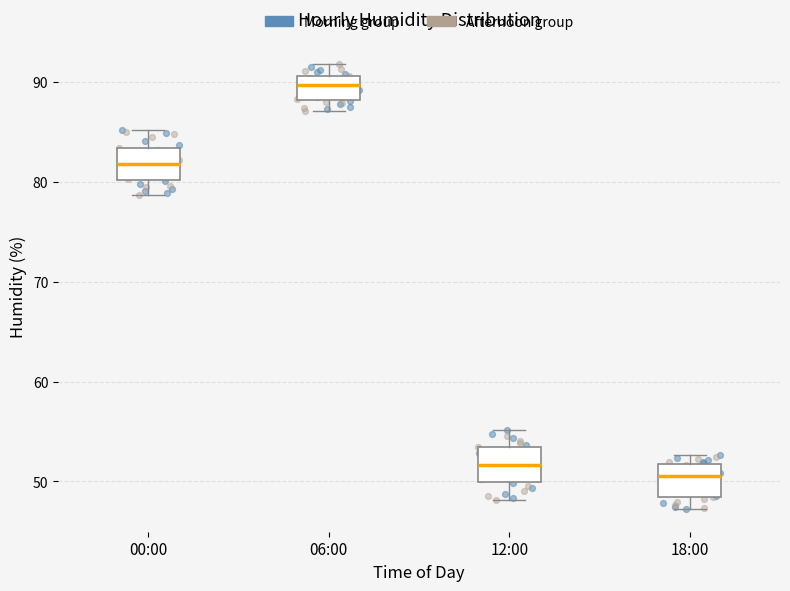

Reading left to right, transcribe this box plot: for each box, give where its median line is, the range the box spans, and where its two whiskers end, as read against the y-axis. The values are not printed on the chart, so give them approximately, as read against the axis.

00:00: median 82, box 80 to 83, whiskers 79 to 85
06:00: median 90, box 88 to 91, whiskers 87 to 92
12:00: median 52, box 50 to 53, whiskers 48 to 55
18:00: median 51, box 48 to 52, whiskers 47 to 53